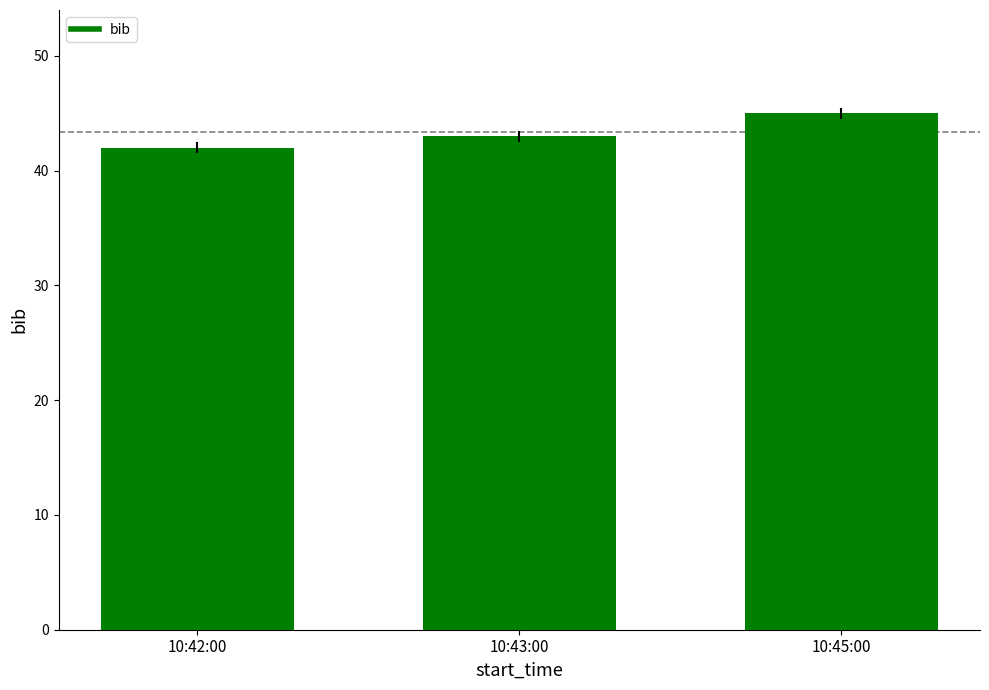

Reading right to left, what are all the values shown in this chart?

45	43	42